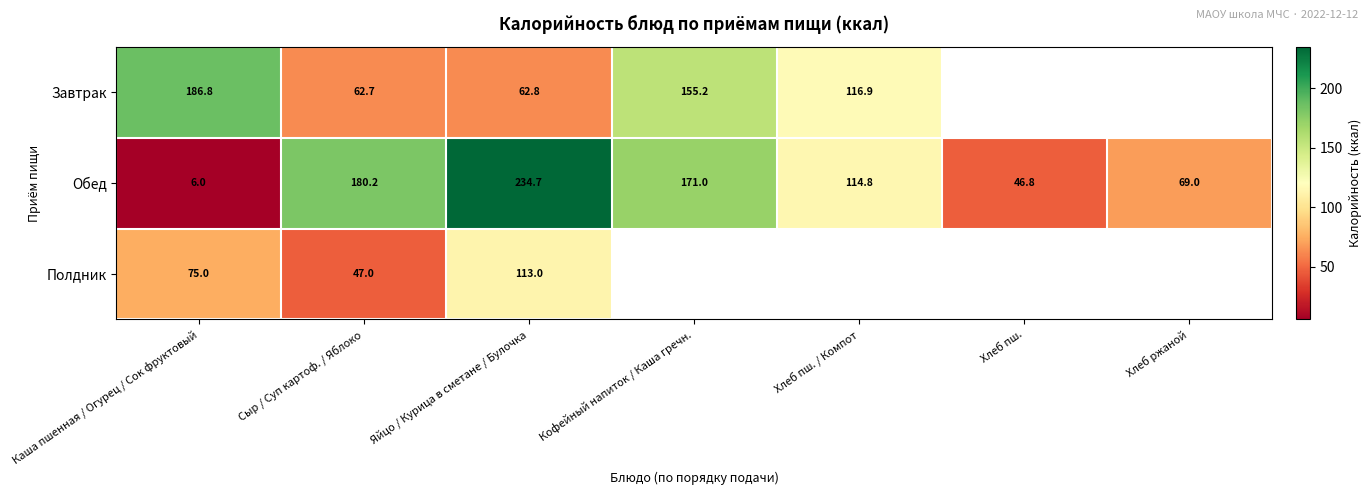

Rank the categories by Обед value from highest to lowest.

Яйцо / Курица в сметане / Булочка, Сыр / Суп картоф. / Яблоко, Кофейный напиток / Каша гречн., Хлеб пш. / Компот, Хлеб ржаной, Хлеб пш., Каша пшенная / Огурец / Сок фруктовый